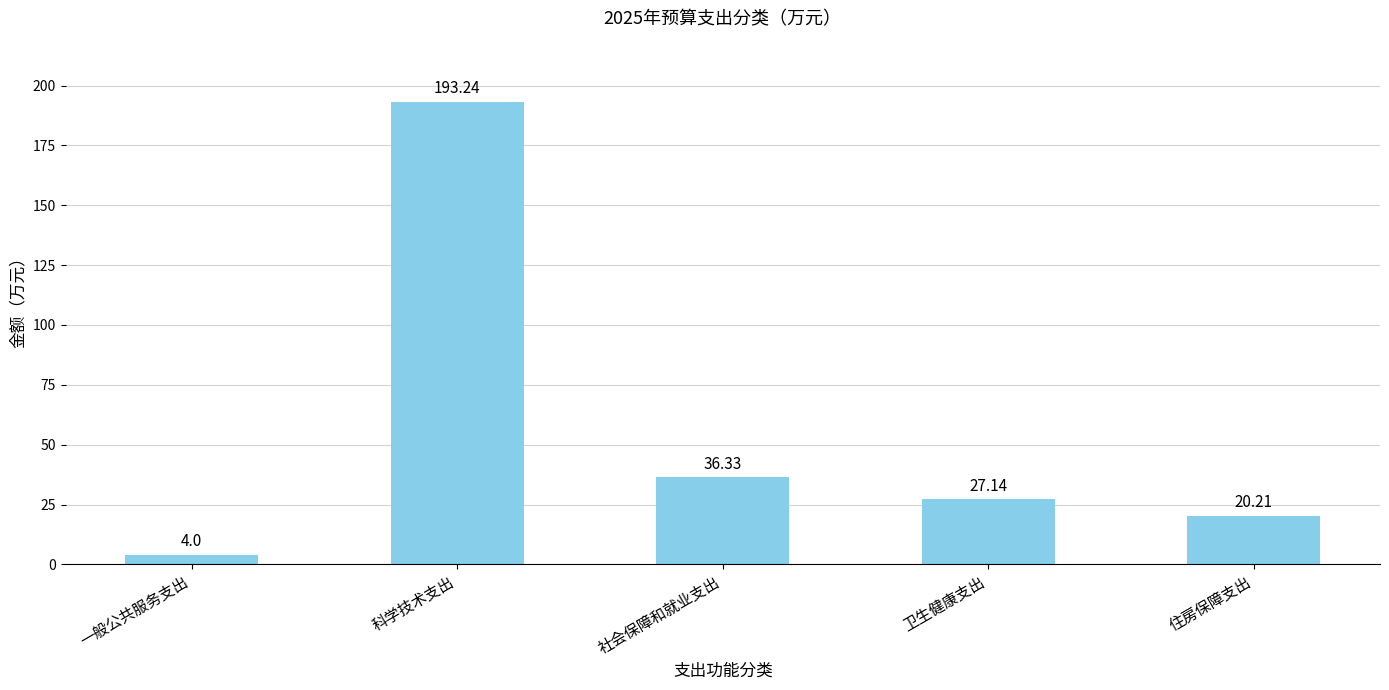

Count the number of categories in the chart.

5